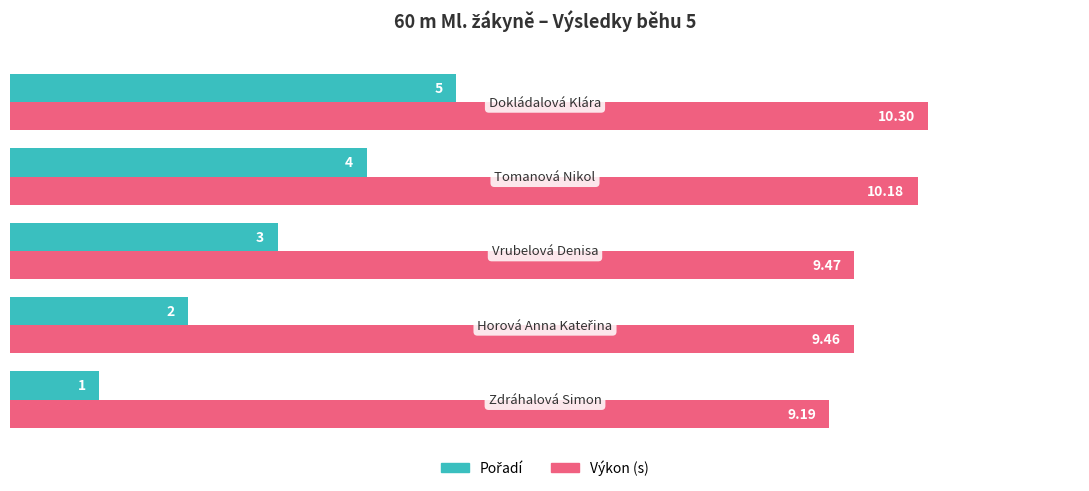

Reading left to right, what are all the values shown in this chart?

Pořadí: 1.0	2.0	3.0	4.0	5.0
Výkon: 9.2	9.5	9.5	10.2	10.3